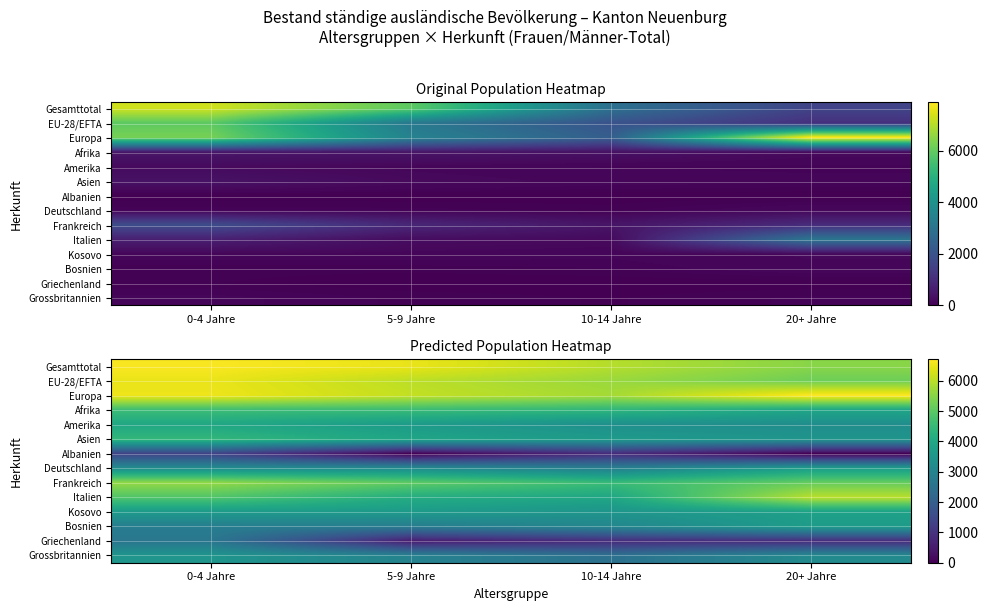

What is the greatest value displayed?

6703.1